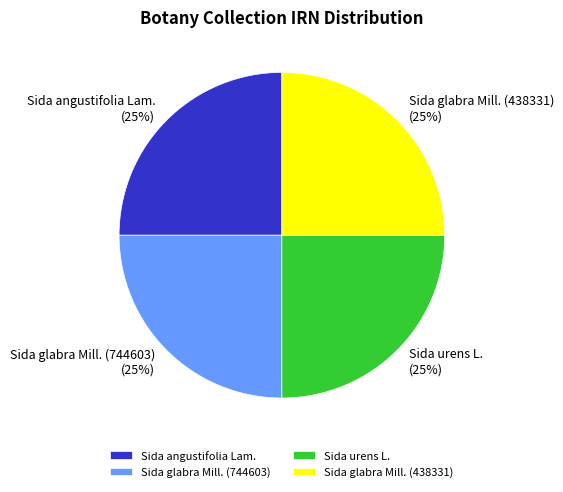

Approximately how many times larger is the value at Sida angustifolia Lam. compared to Sida glabra Mill. (438331)?

1.0